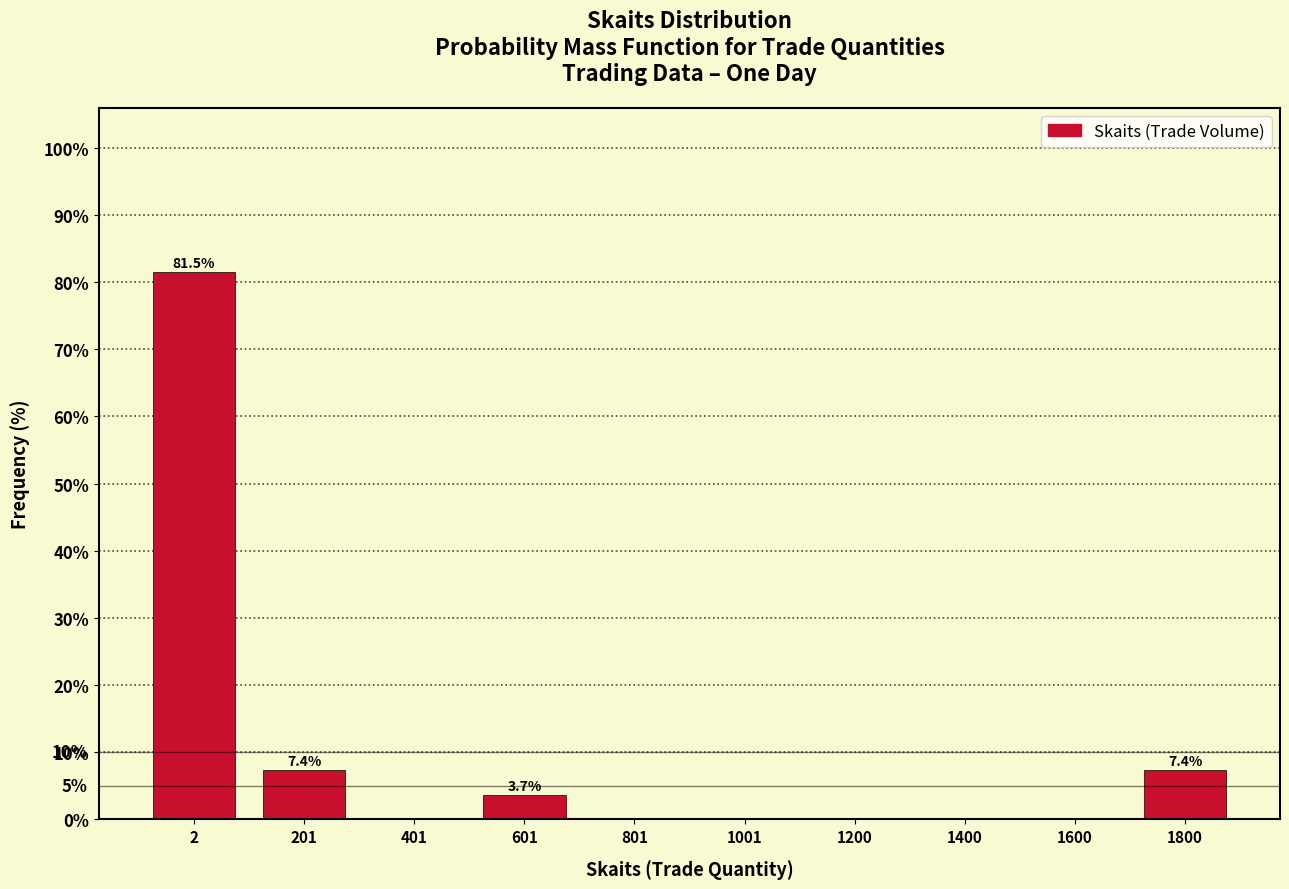

Reading left to right, extract all data points from this chart.

2=81.5	201=7.4	401=0.0	601=3.7	801=0.0	1001=0.0	1200=0.0	1400=0.0	1600=0.0	1800=7.4